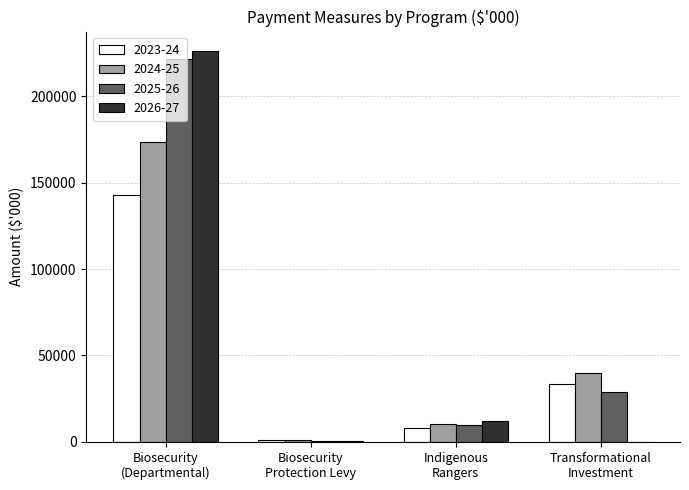

What is the difference between the 2023-24 values at Biosecurity
(Departmental) and Transformational
Investment?

109476